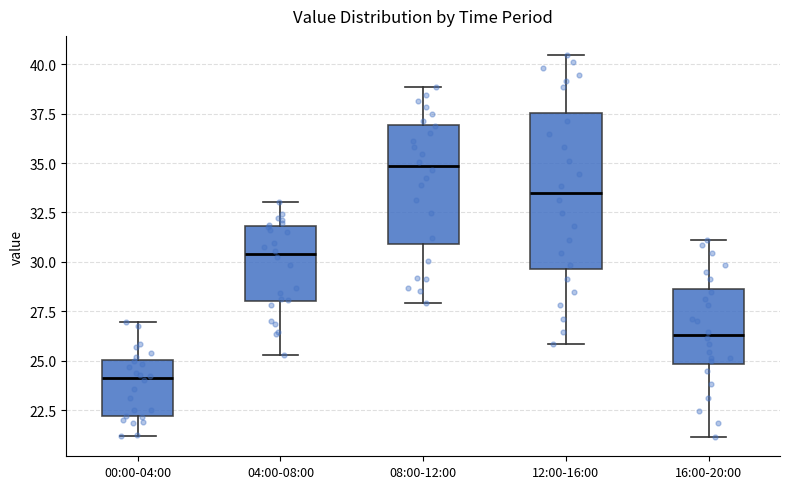

Comparing the boxes themselves (not the whiskers), which one is the tallest?

12:00-16:00